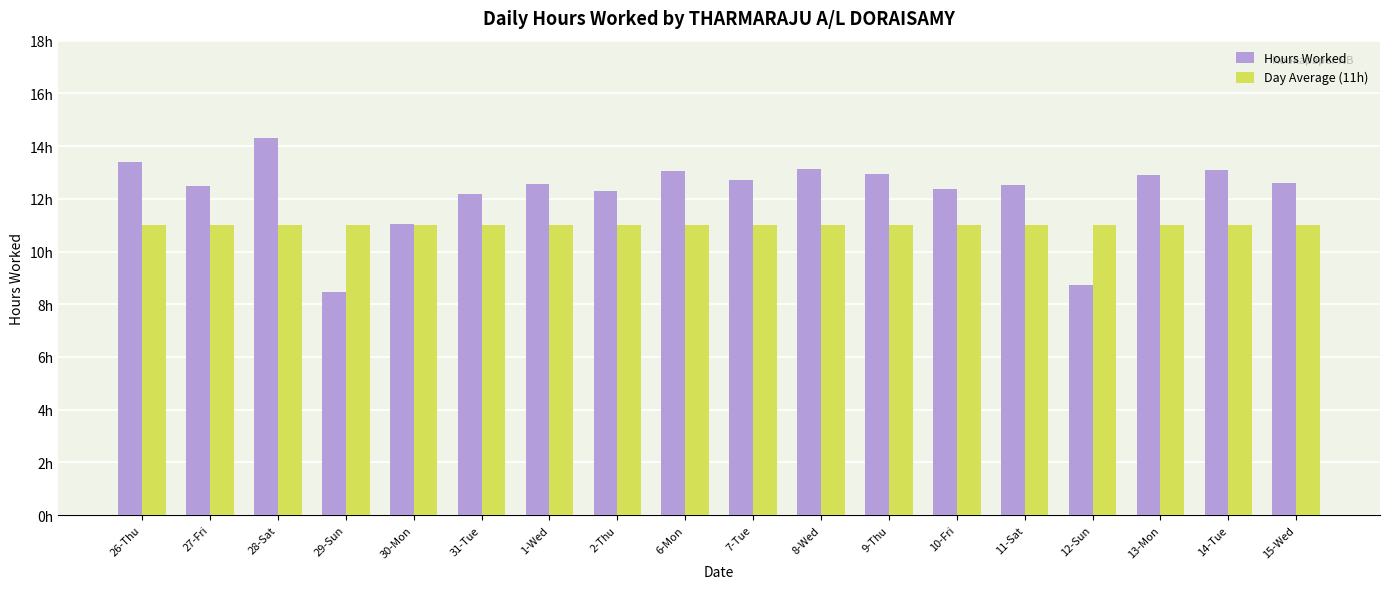

What is the highest value of the Hours Worked series?

14.3